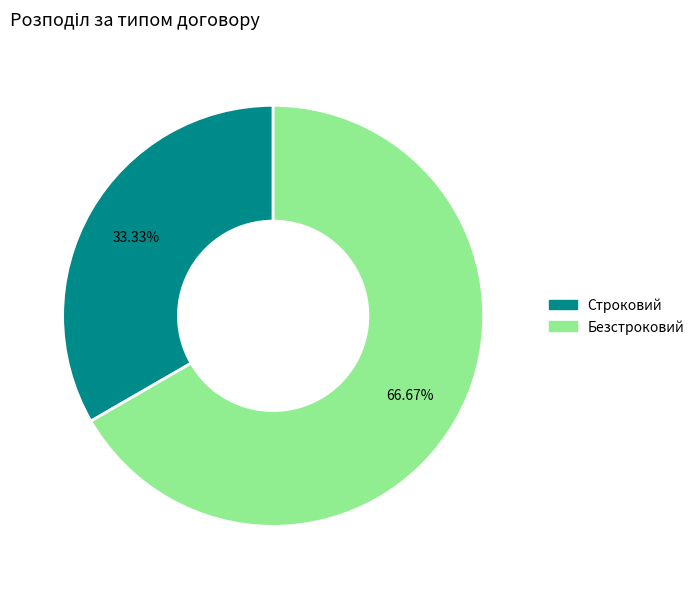

Which slice is the largest?

Безстроковий